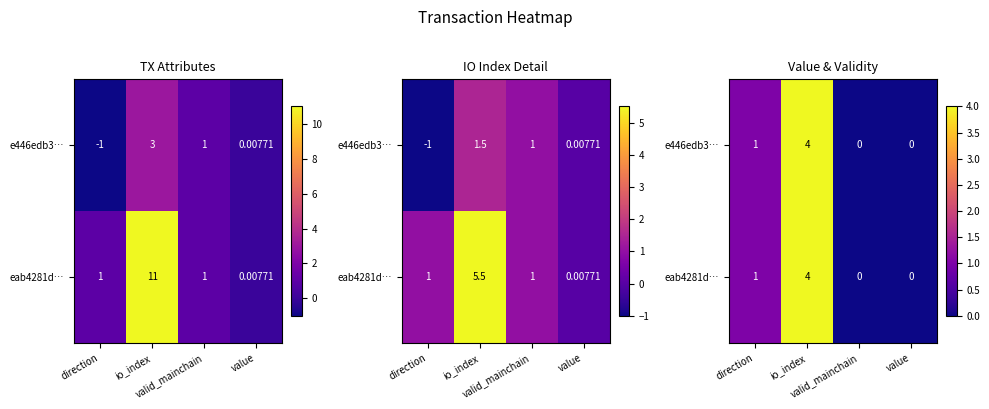

Between valid_mainchain and value, which series saw the biggest shift?

e446edb3…